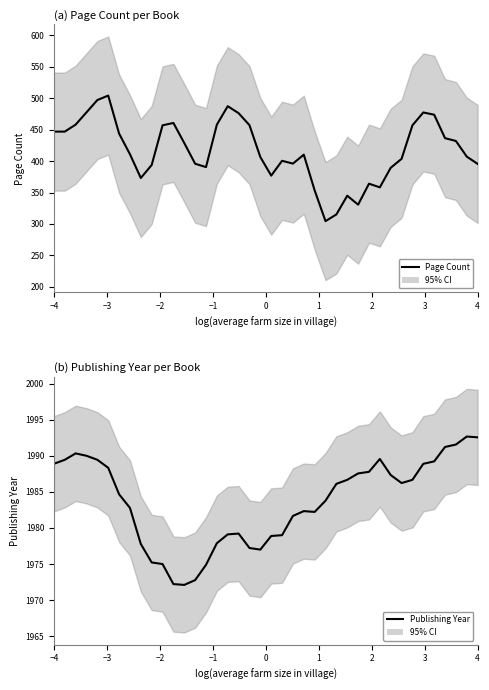

Which series has the largest range (max minus min)?

Page Count